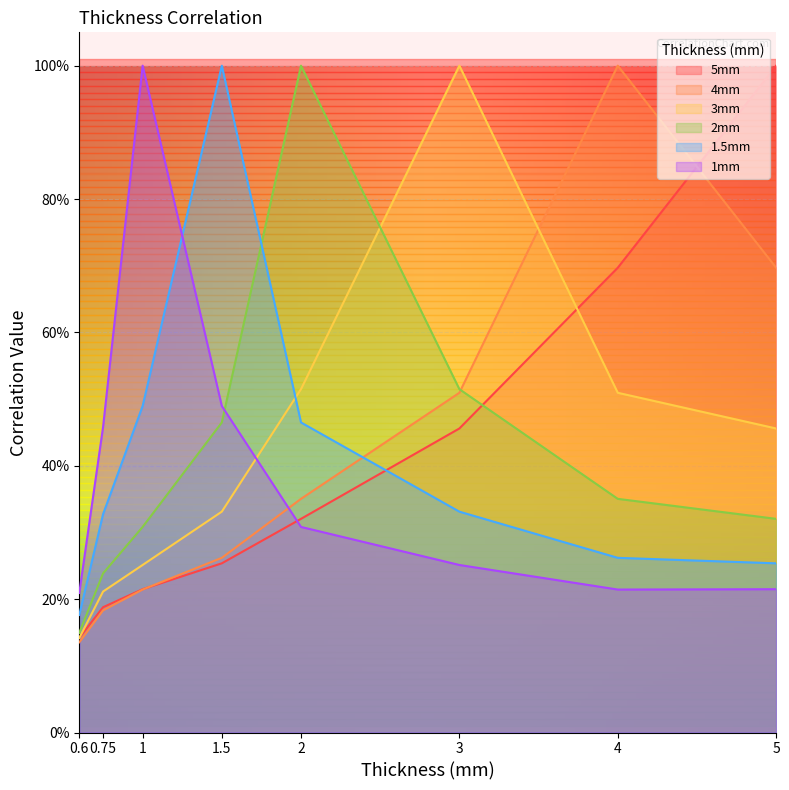

Which series changed the most between 5 and 0.6?

5mm